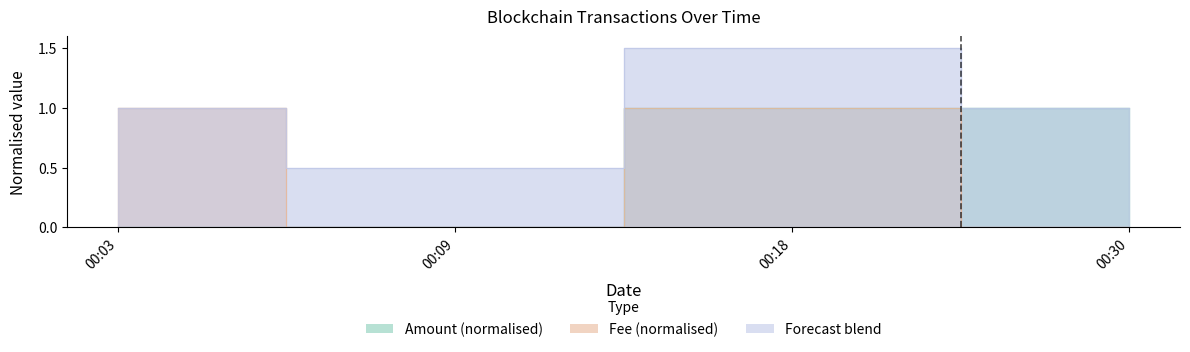

Which has a higher value, 00:03 or 00:18?

00:18